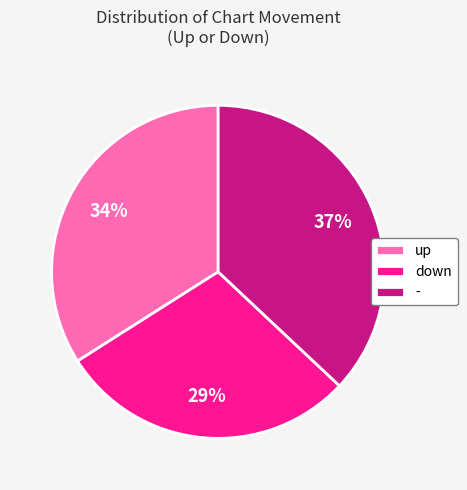

To the nearest percent, what portion does down represent?

29%